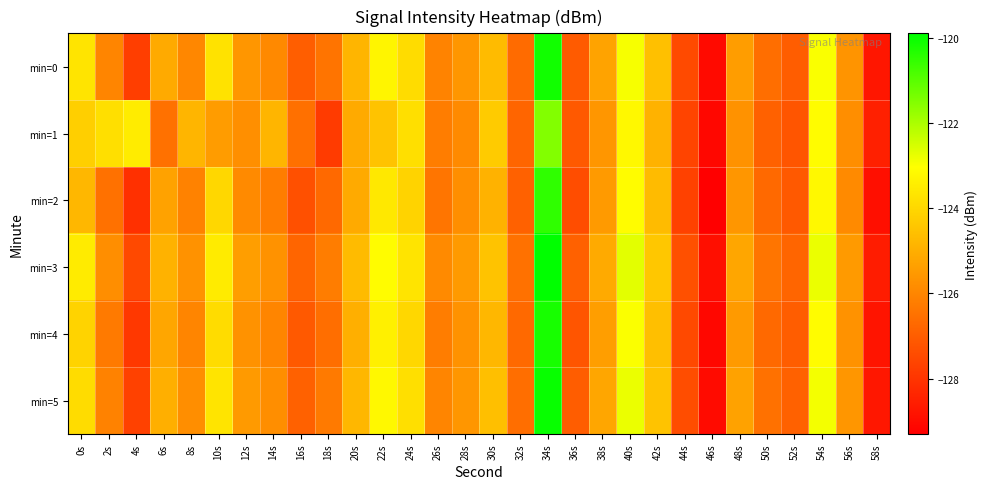

At which category is the sum across all series the highest?

34s